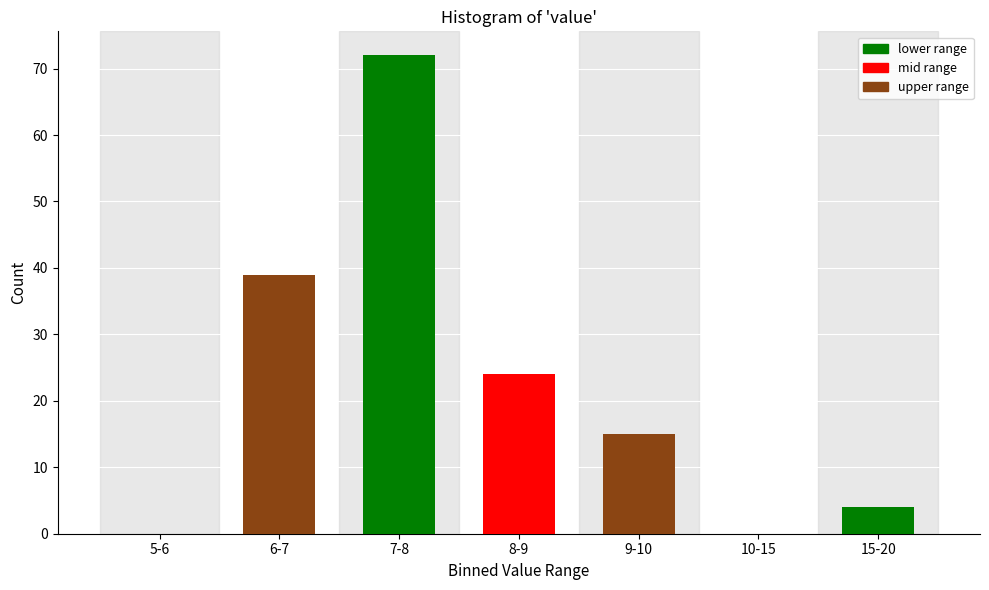

Reading left to right, transcribe all the data shown in this chart.

5-6=0	6-7=39	7-8=72	8-9=24	9-10=15	10-15=0	15-20=4